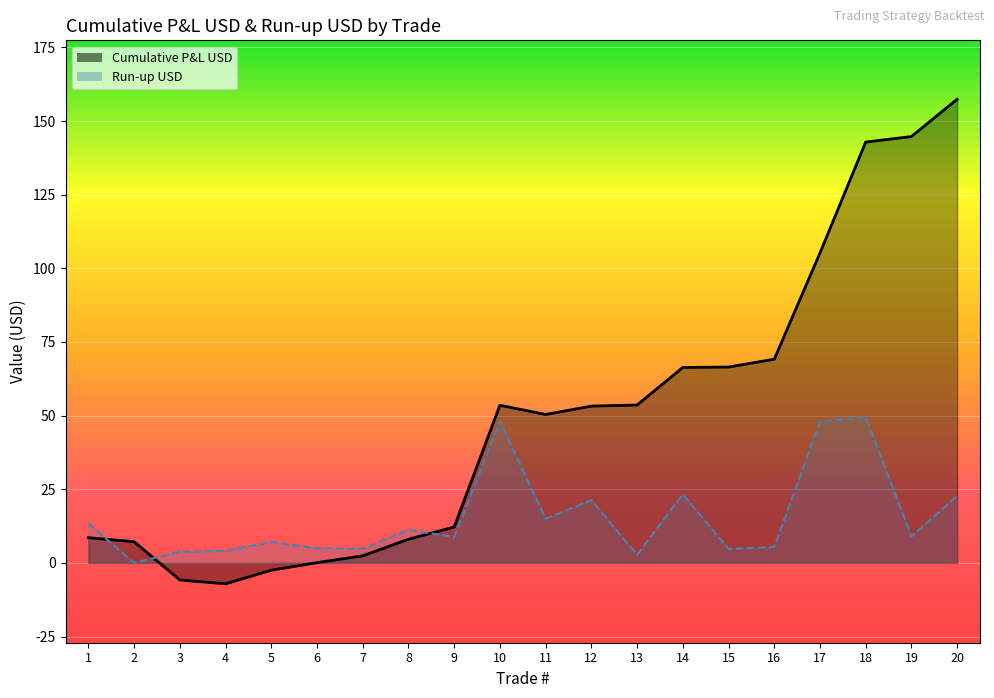

True or false: Cumulative P&L USD has more than 2 interior local peaks.

False